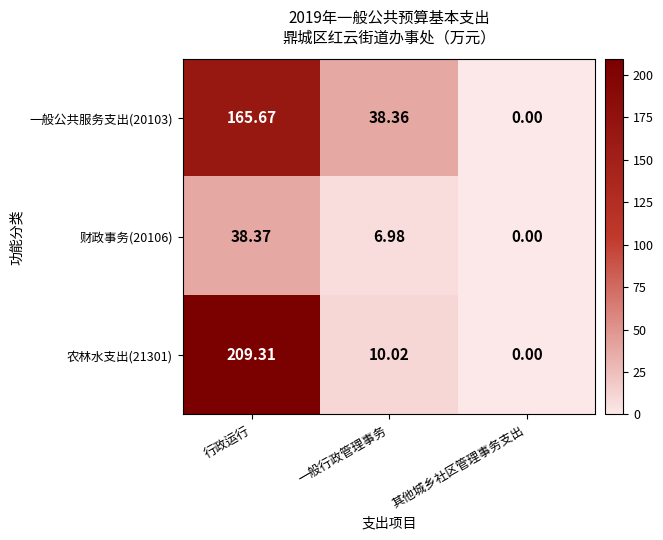

List the labels in order of 财政事务(20106) value, smallest first.

其他城乡社区管理事务支出, 一般行政管理事务, 行政运行